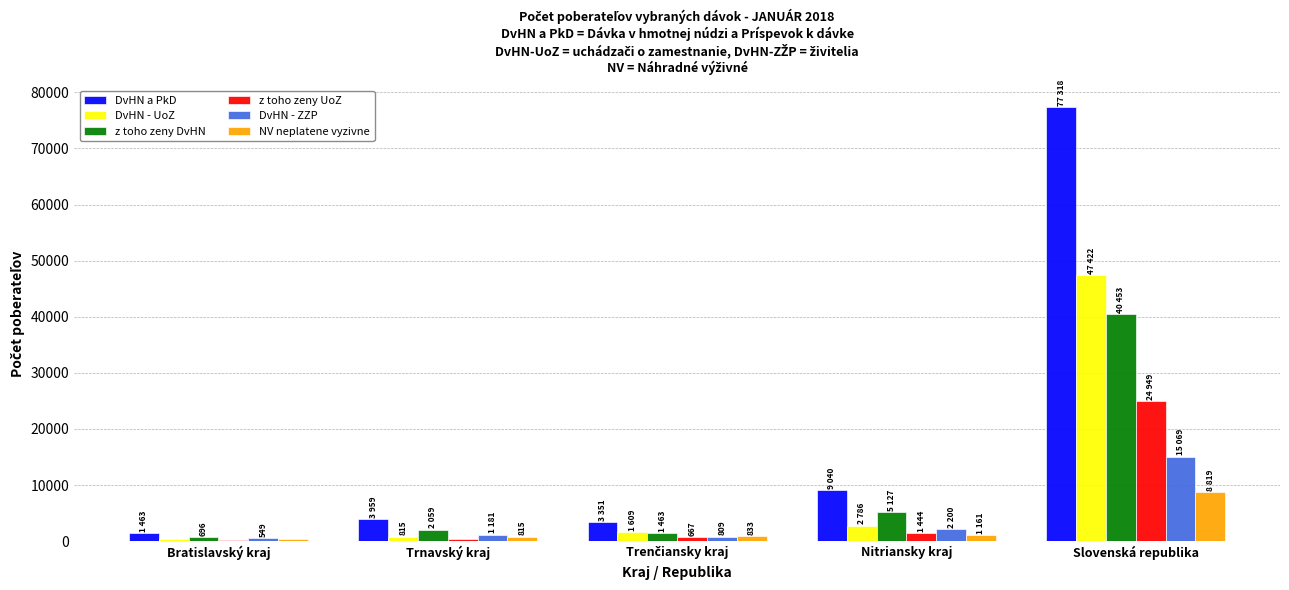

What is the greatest value displayed?

77318